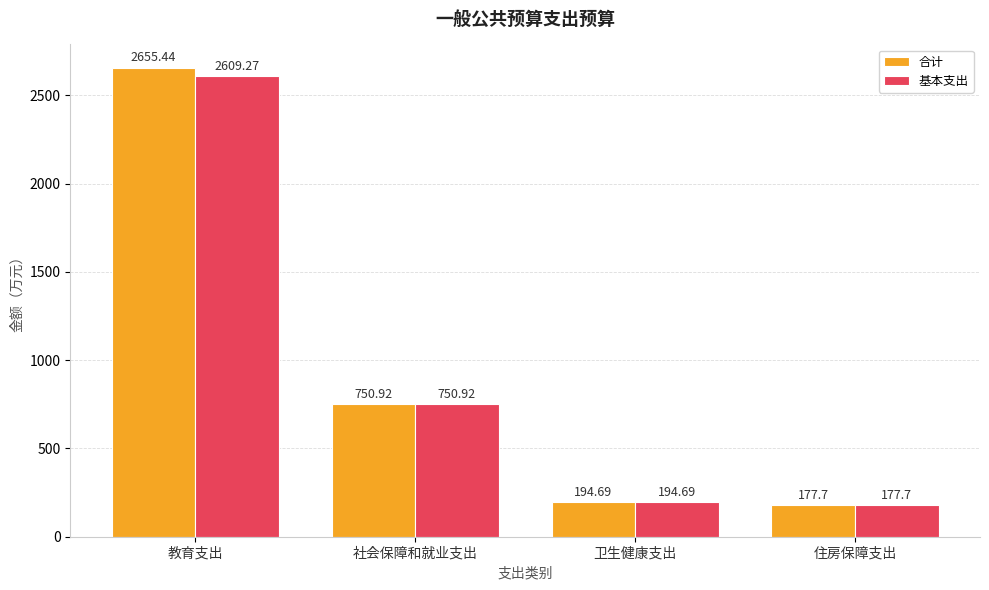

Does the chart contain stacked bars?

No